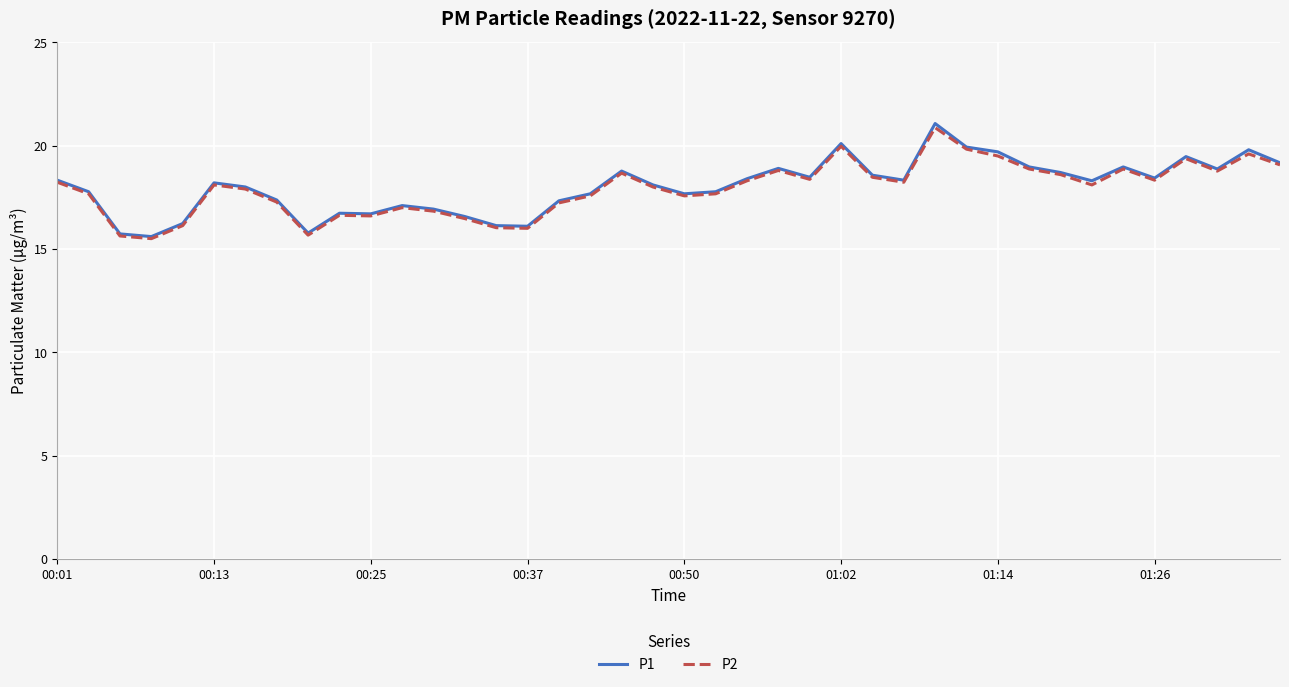

What is the highest value of the P2 series?

20.9